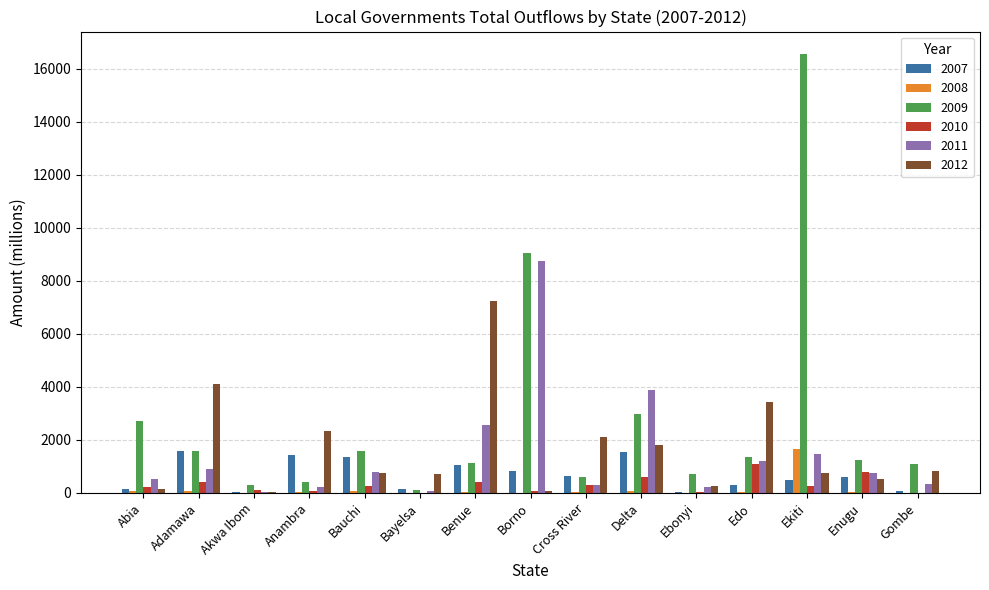

At which category is the sum across all series the highest?

Ekiti